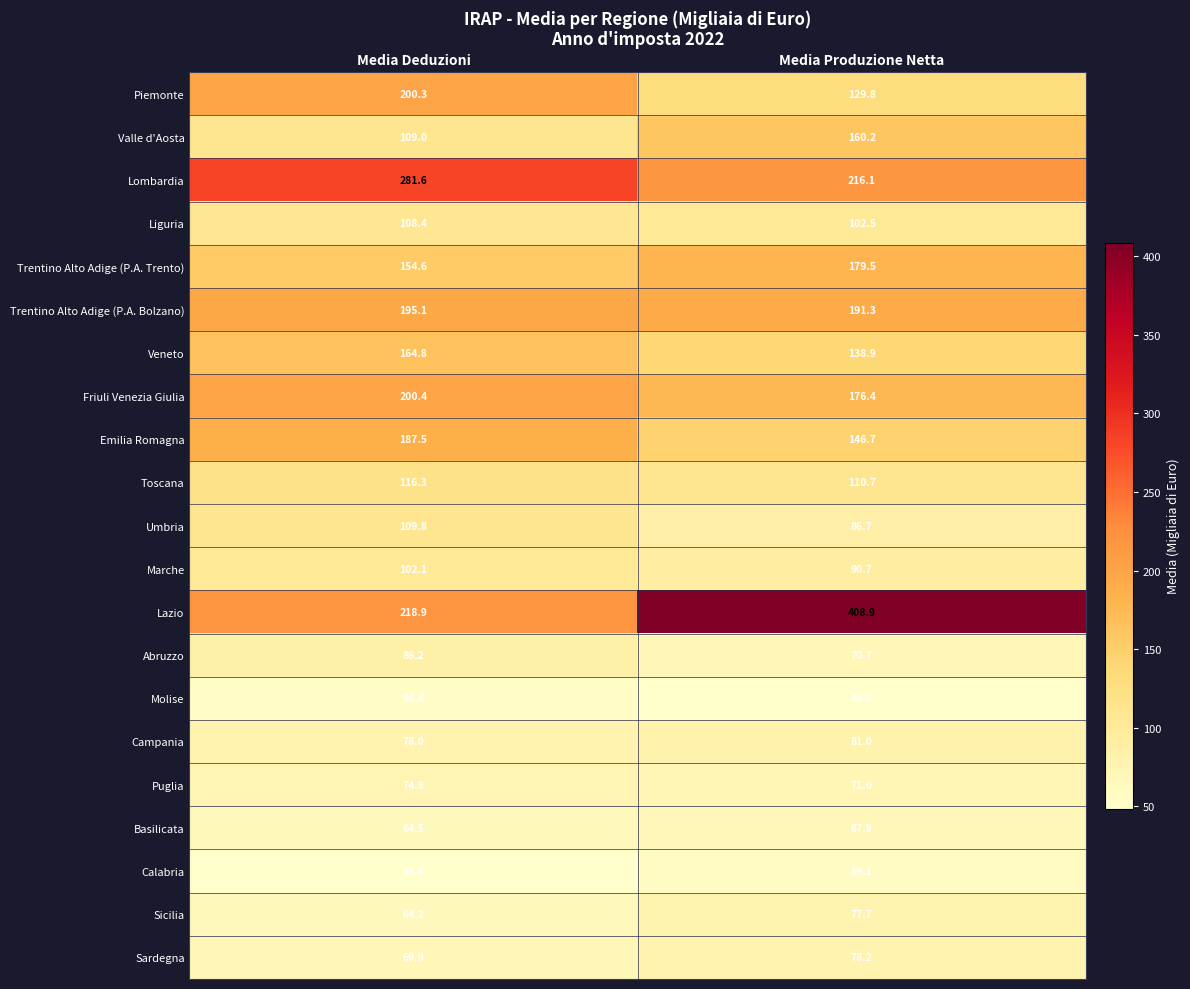

What is the smallest value displayed?

48.4